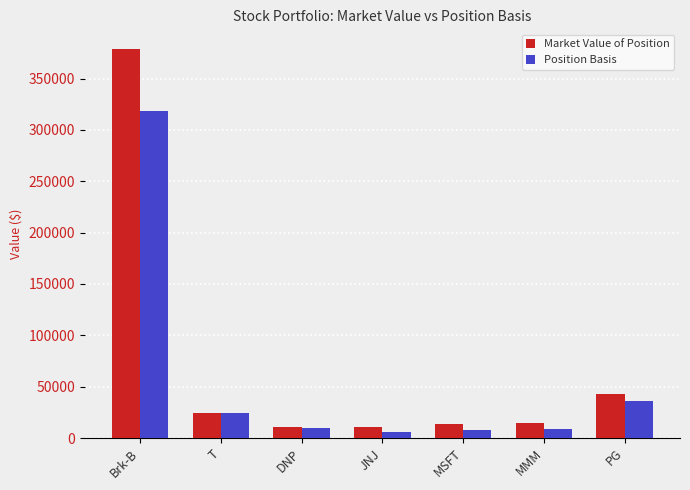

How many groups of bars are there?

7